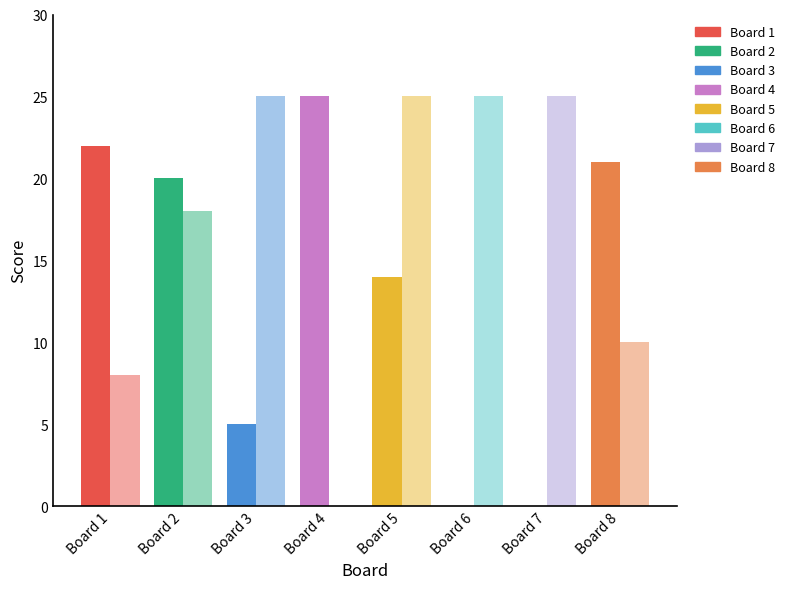

At how many categories does at least one series exceed 7?

8